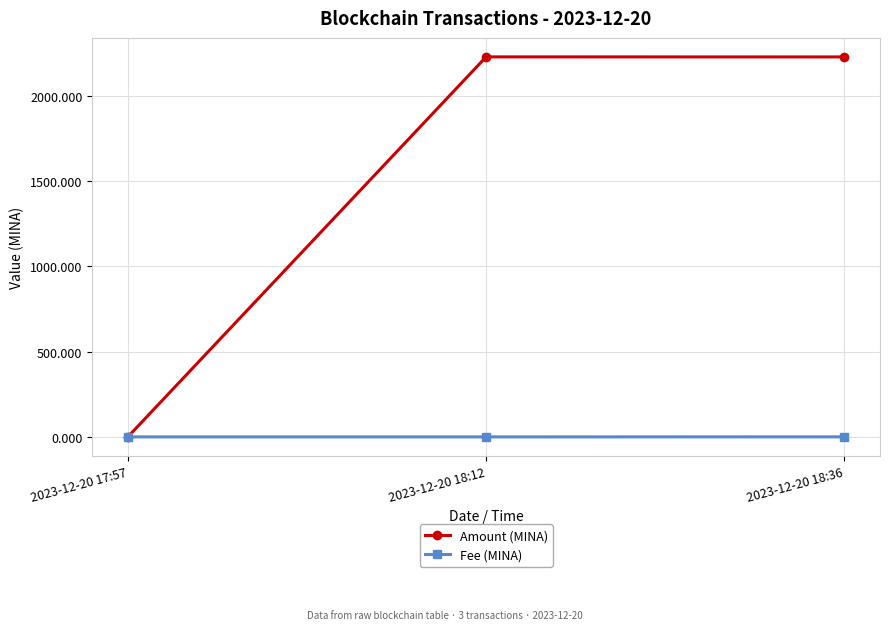

What is the maximum value shown in the chart?

2227.2